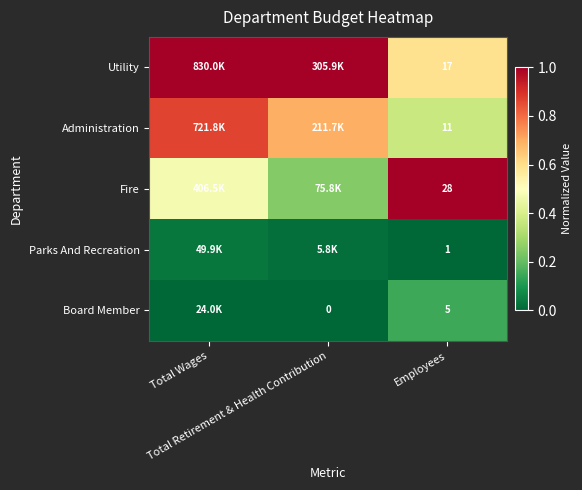

Rank the series at Total Retirement & Health Contribution from highest to lowest value.

Utility, Administration, Fire, Parks And Recreation, Board Member